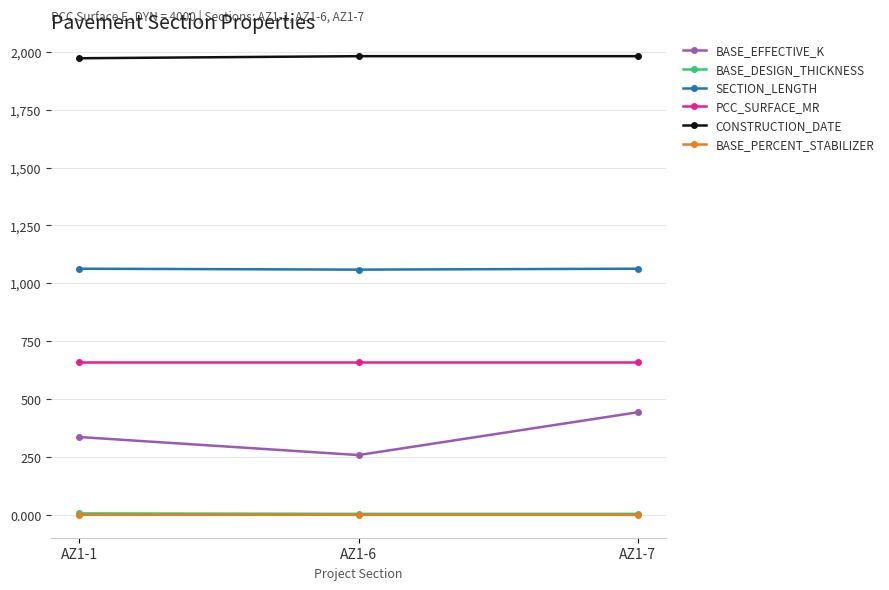

Which series has the widest spread of values?

BASE_EFFECTIVE_K